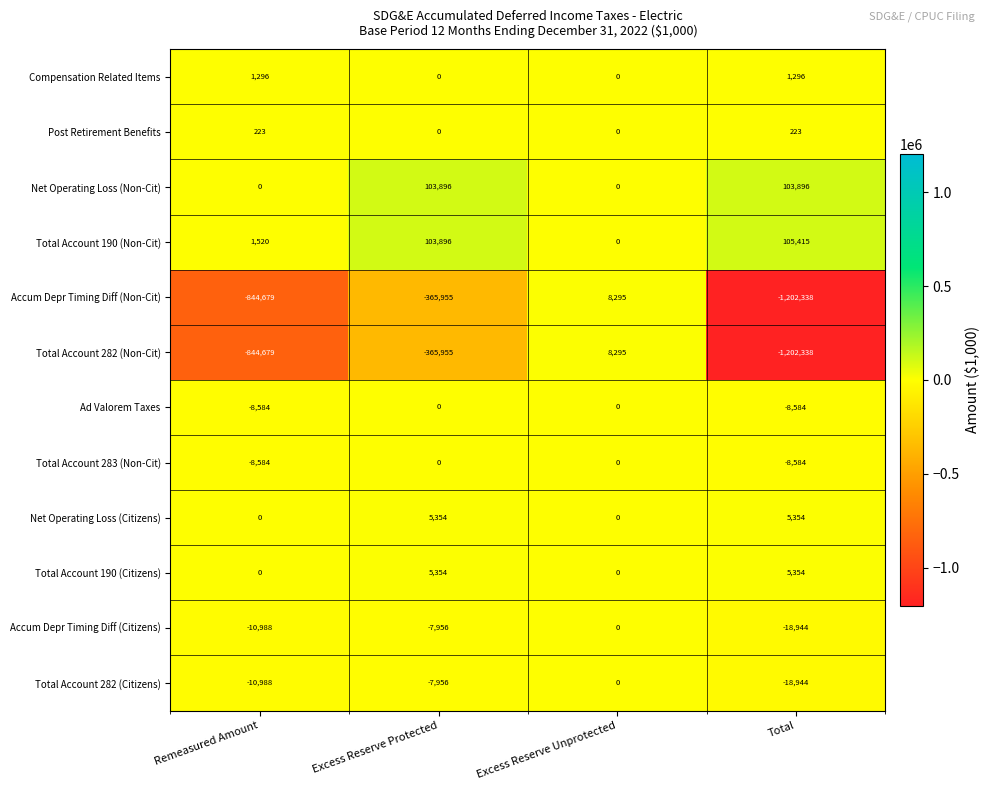

Is it true that Total Account 190 (Citizens) equals 5354 at Total?

True